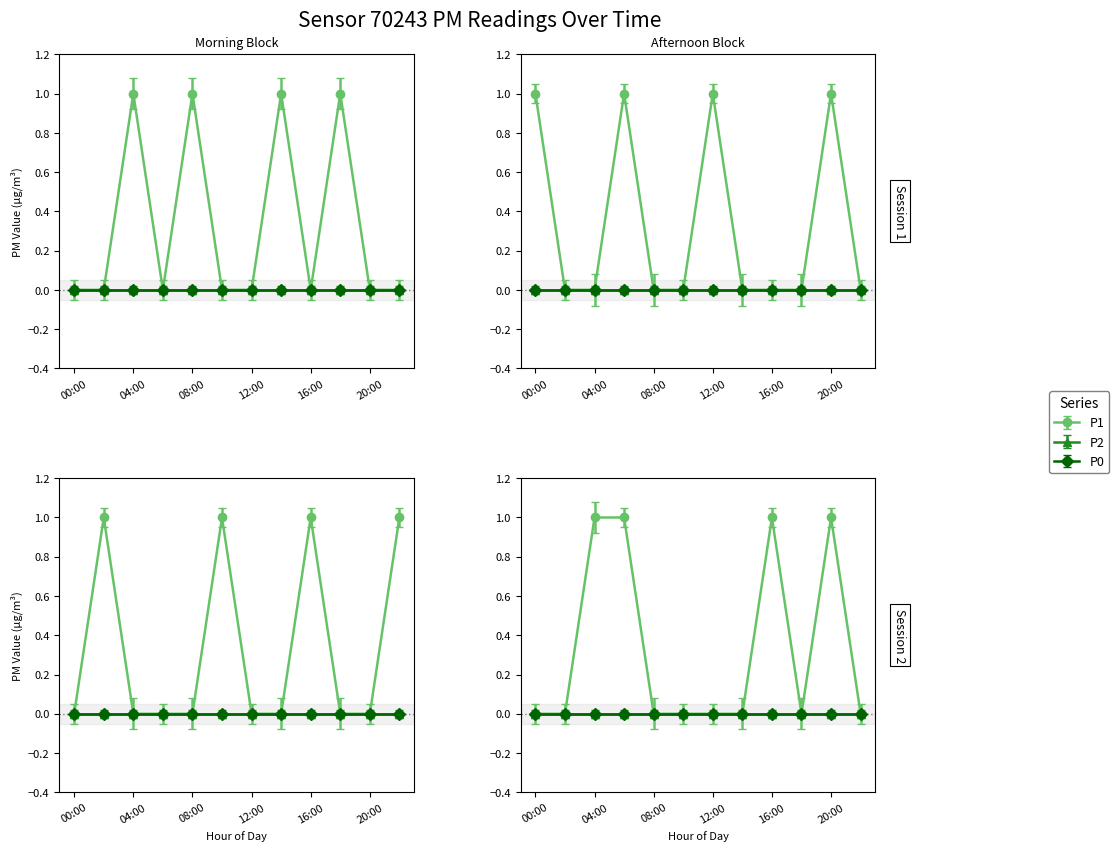

In P1, how many points are higher than both neighbors (excluding endpoints)?

4